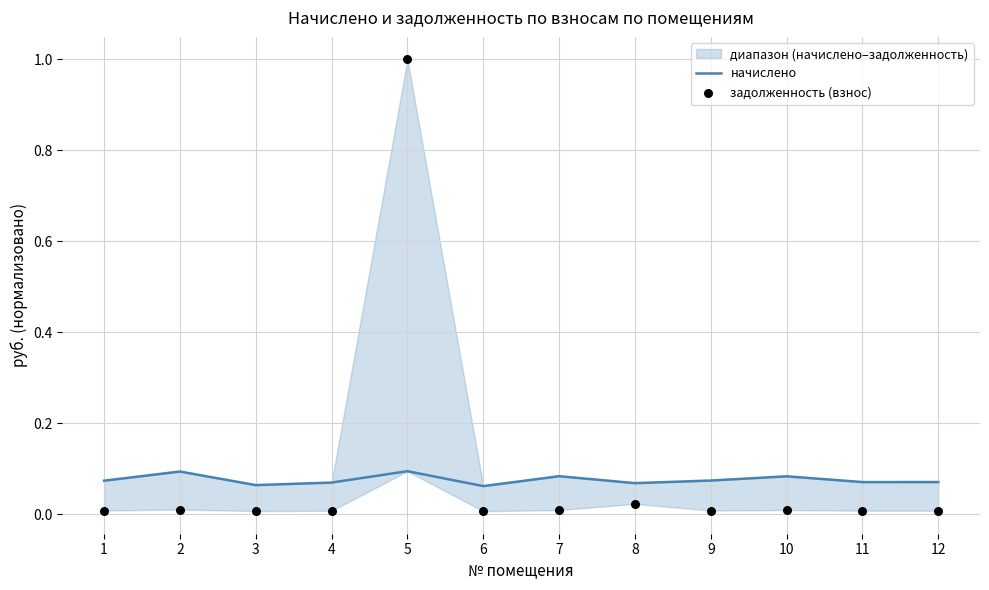

Which series reaches the minimum Y coordinate?

задолженность (взнос)